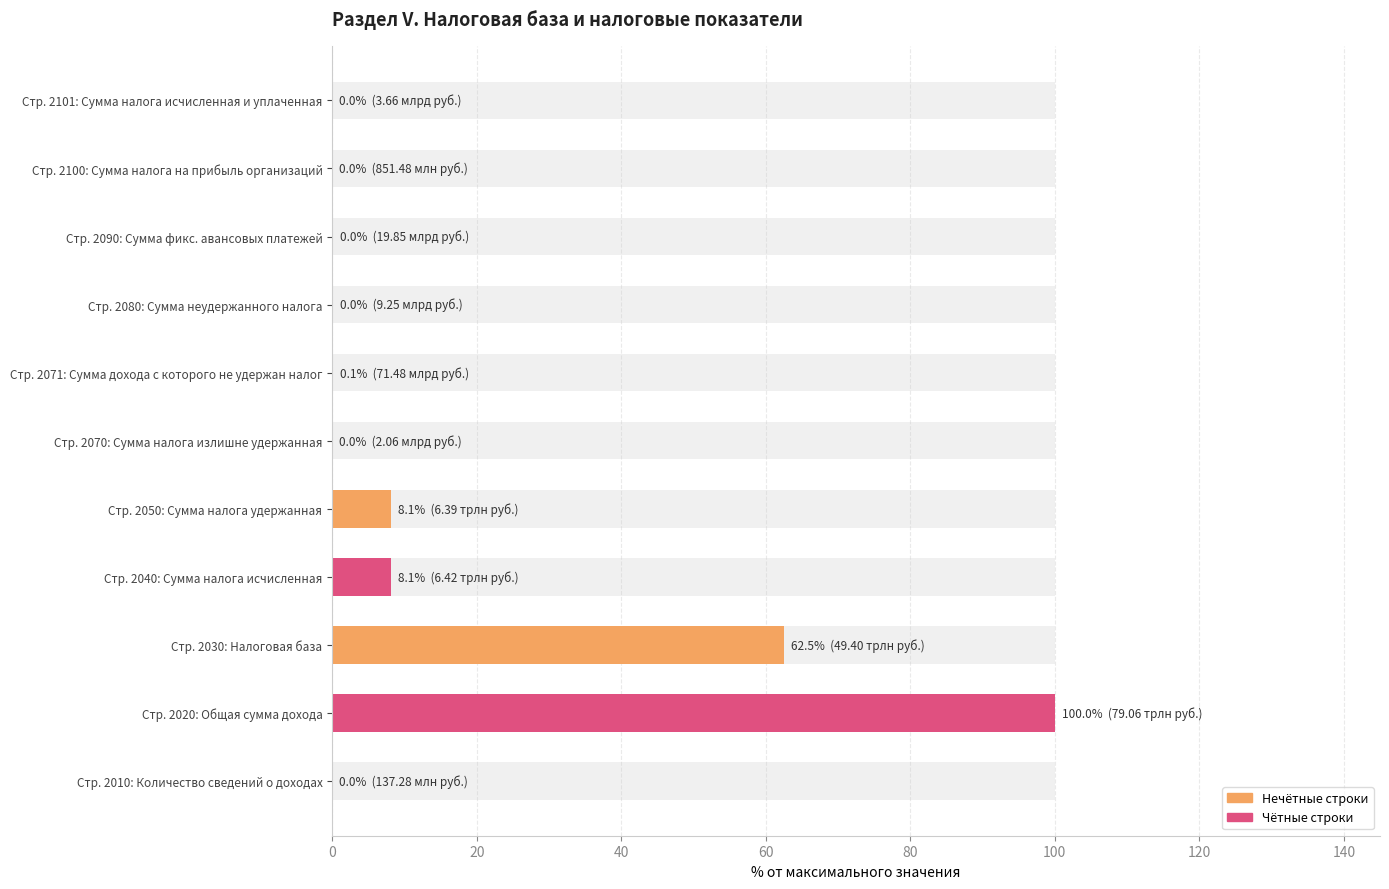

What is the value of the 3rd bar from the left?

62.5